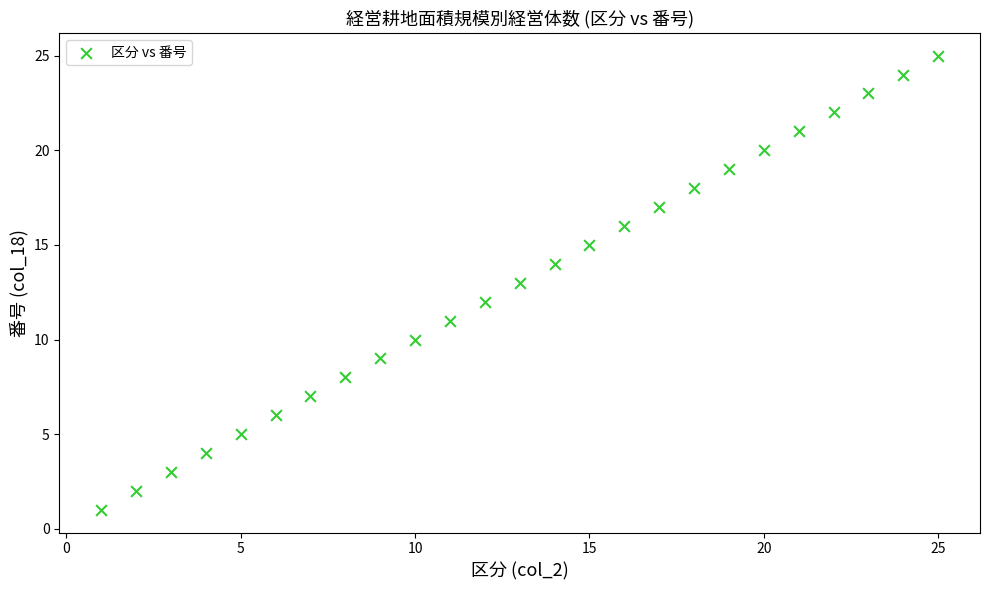

What is the range of Y values (max minus min)?

24